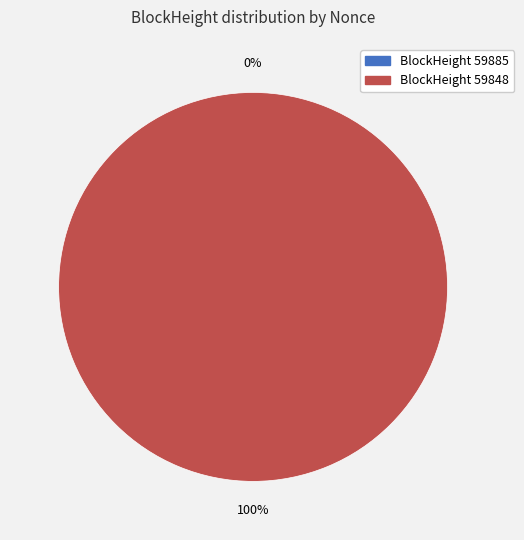

Which has a higher value, 59848 or 59885?

59848